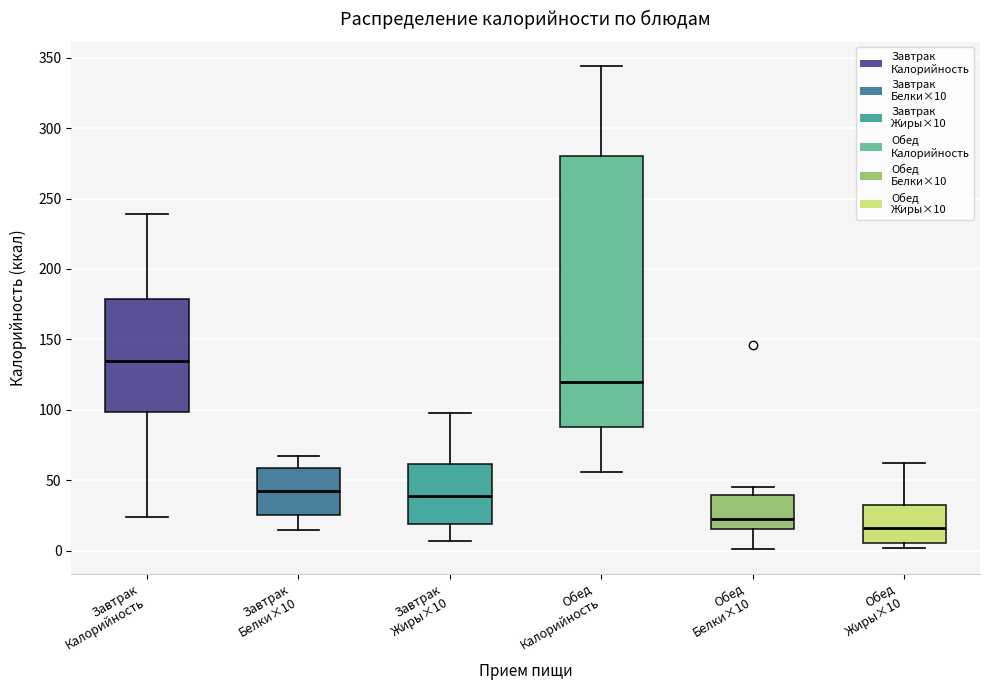

Comparing the boxes themselves (not the whiskers), which one is the tallest?

Обед Калорийность